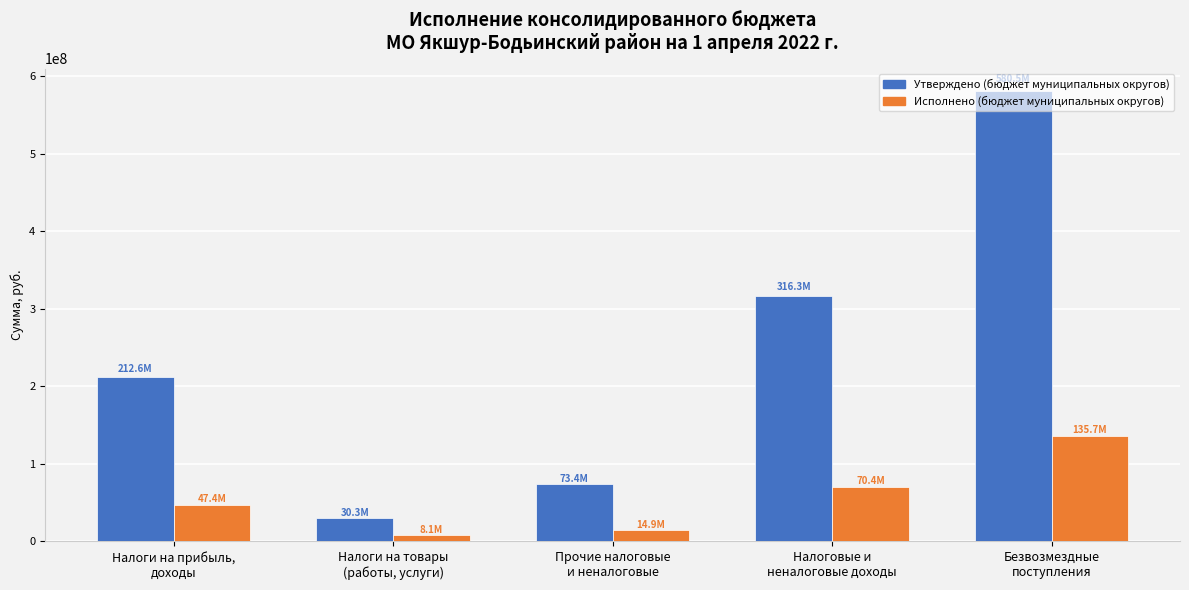

Which label corresponds to the largest value in the chart?

Безвозмездные
поступления